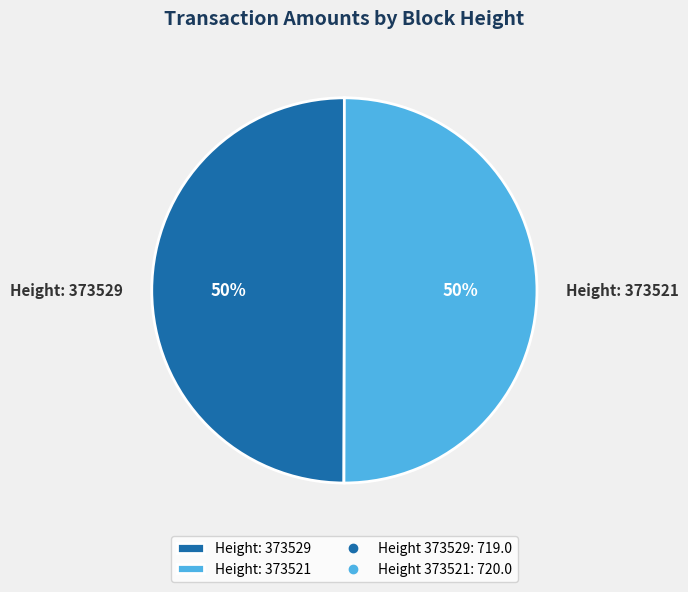

What percentage is the Height: 373529 slice, to the nearest percent?

50%